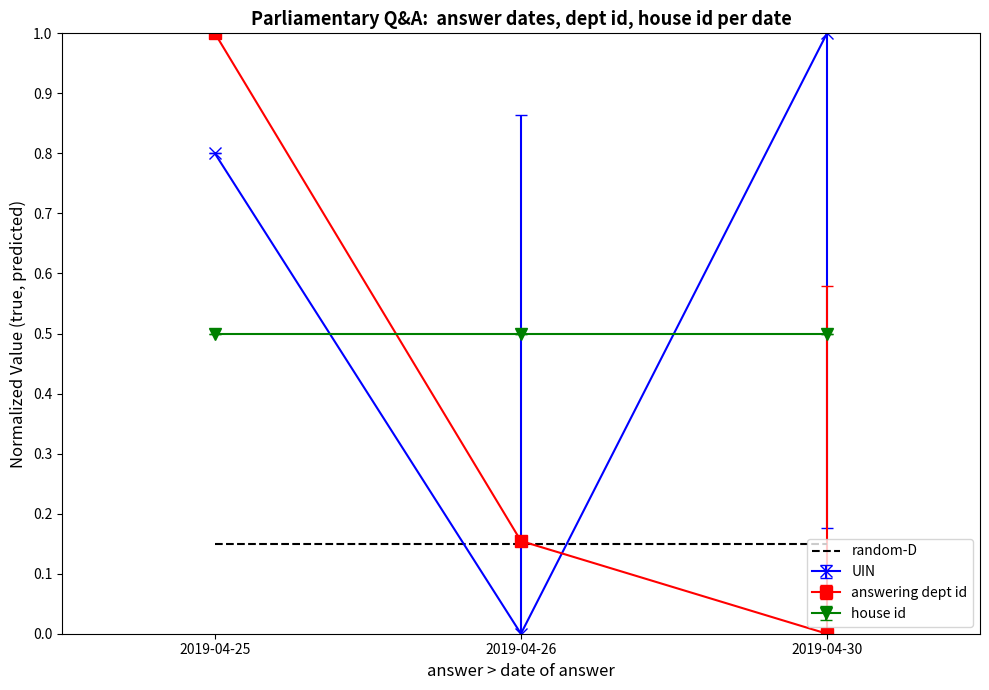

Which series changed the most between 2019-04-25 and 2019-04-26?

answering dept id